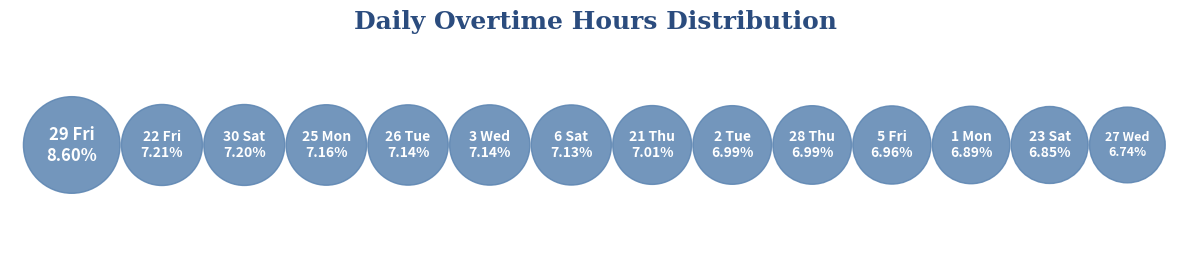

How many slices are in this pie chart?

14